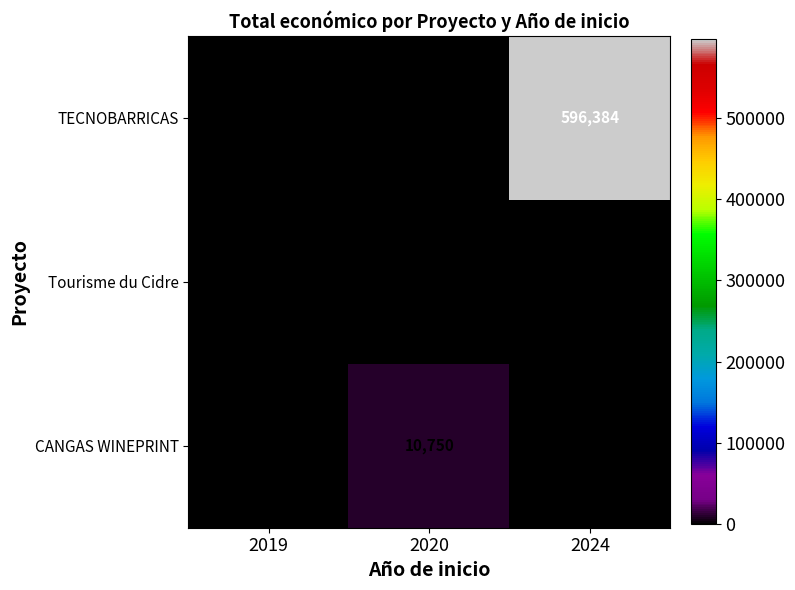

What is the average value of the CANGAS WINEPRINT series?

3583